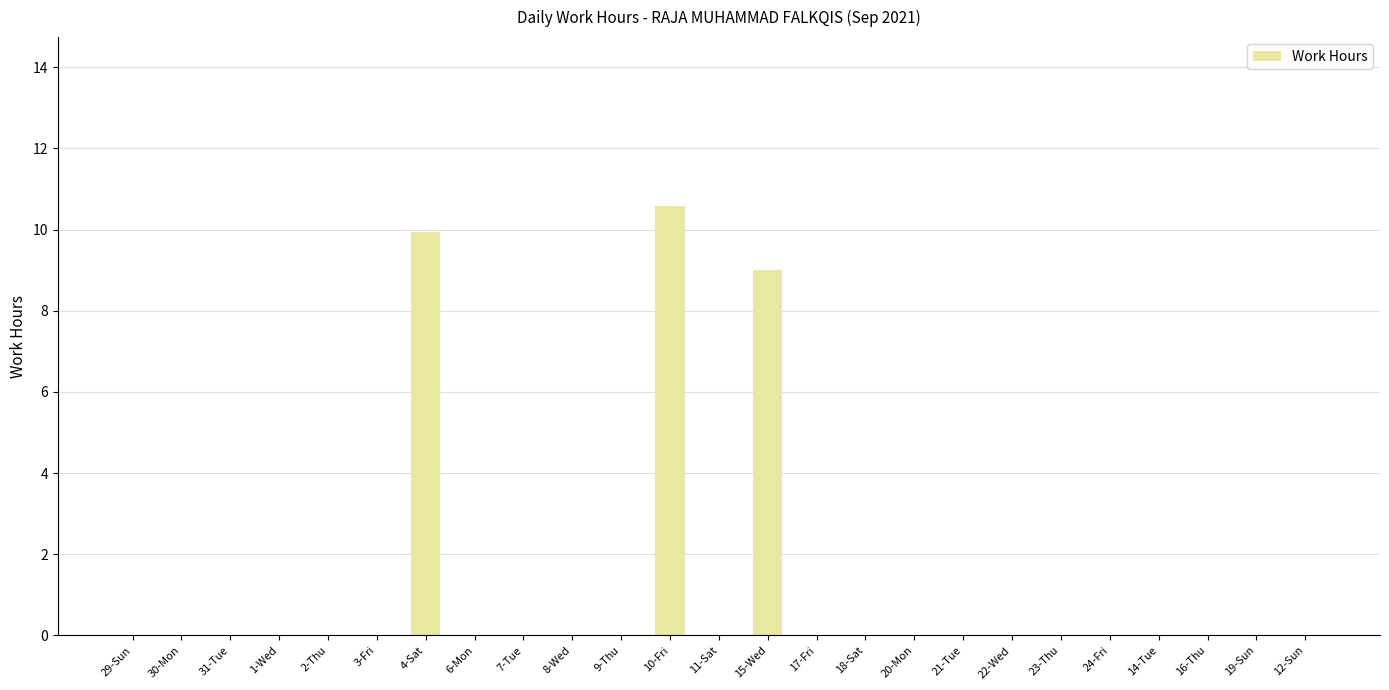

Where is the data nearest to the value 5?

15-Wed